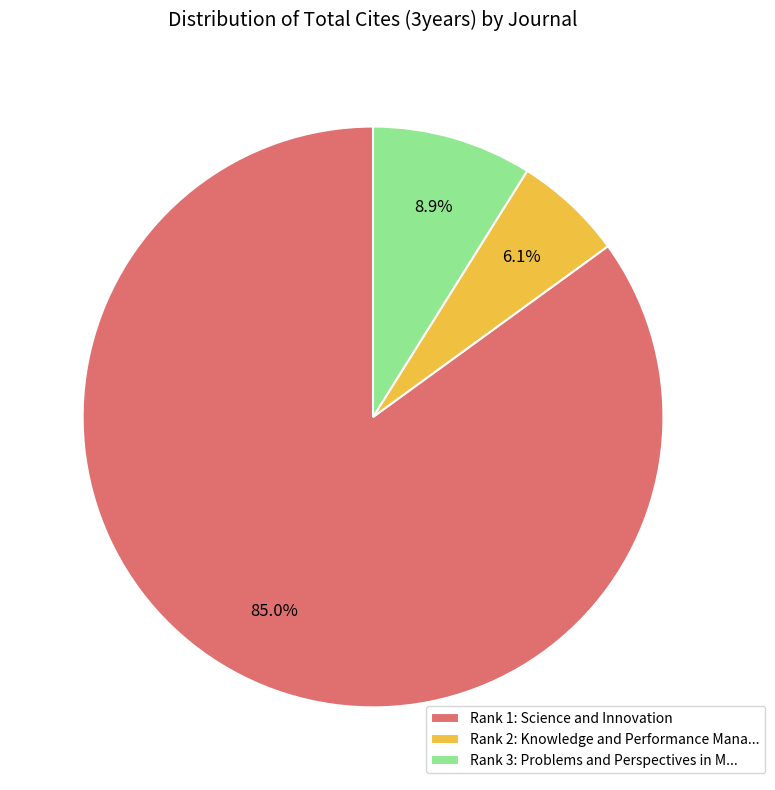

Does any single category account for the majority?

Yes